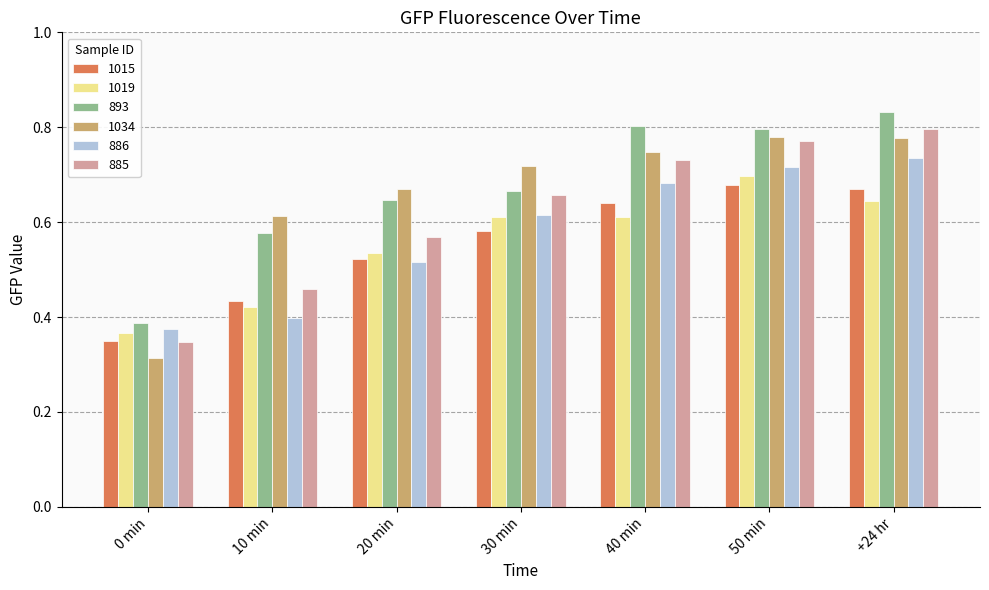

What position from the left is +24 hr?

7